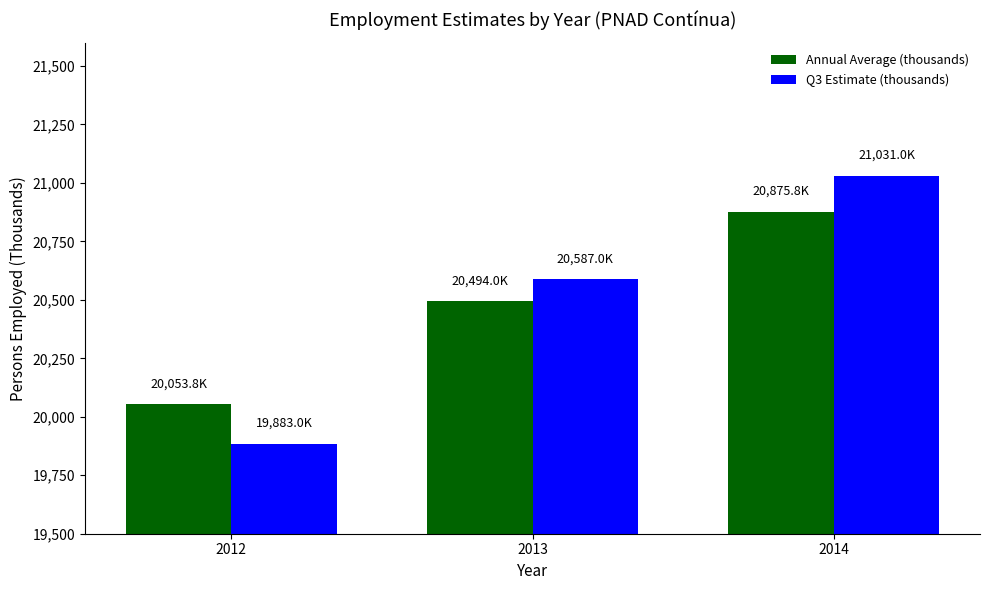

The value of Annual Average (thousands) at 2014 is 9768.3. True or false?

False